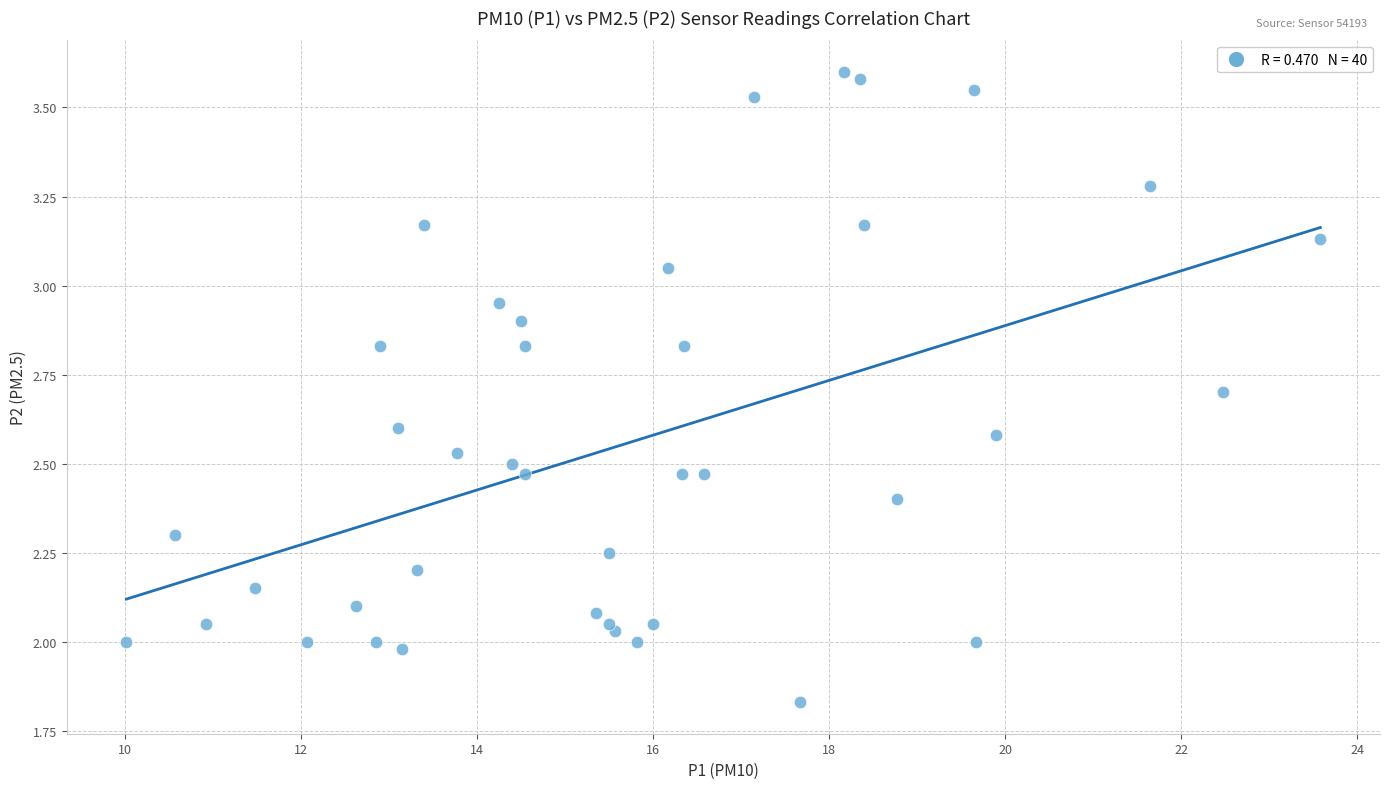

What is the range of X values (max minus min)?

13.6